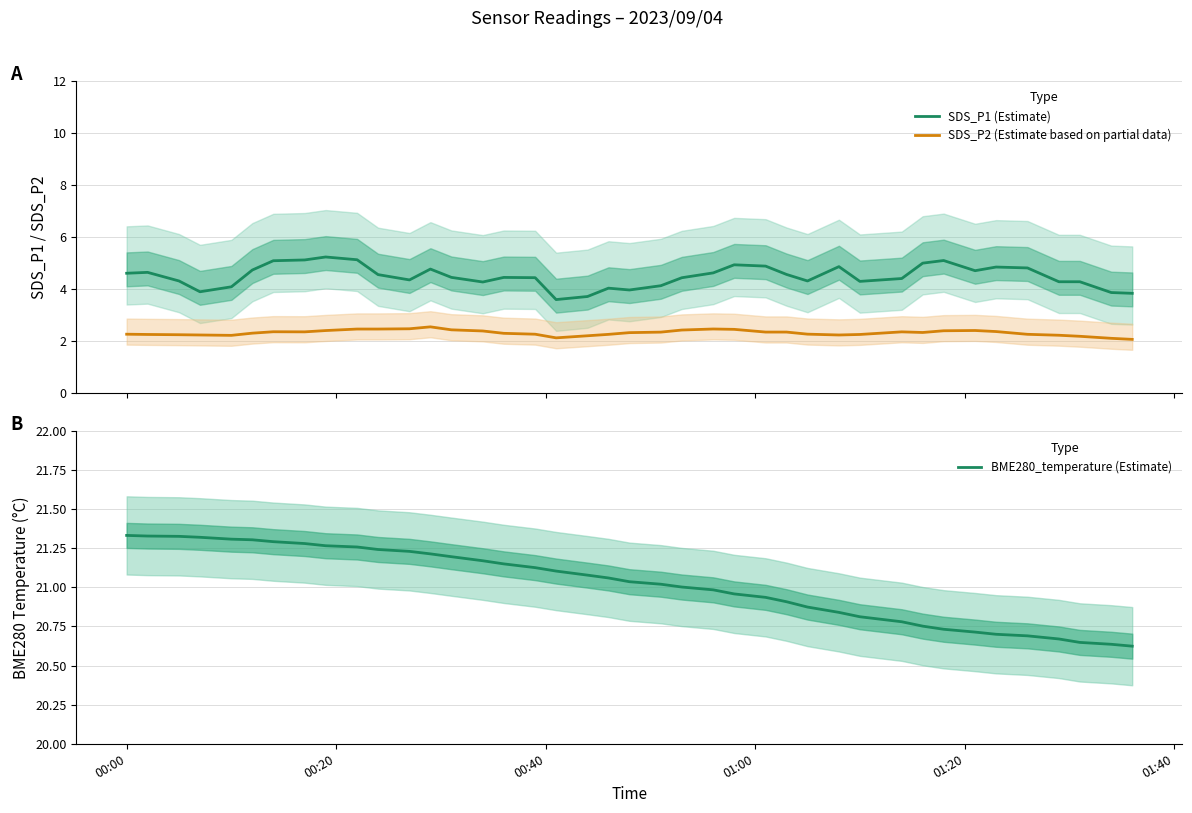

True or false: SDS_P1 (Estimate) and SDS_P2 (Estimate based on partial data) cross at least once.

False